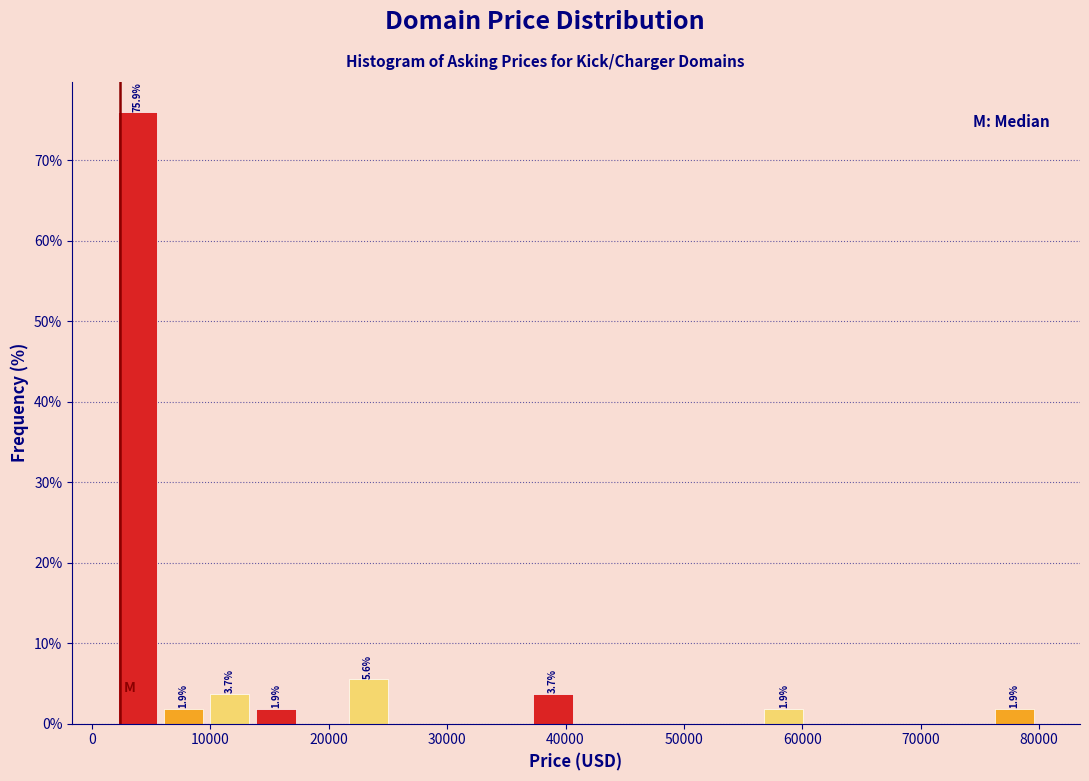

Around what value on the x-axis is the tallest bar? Give the approximate position of its centre, as read against the axis.

4000